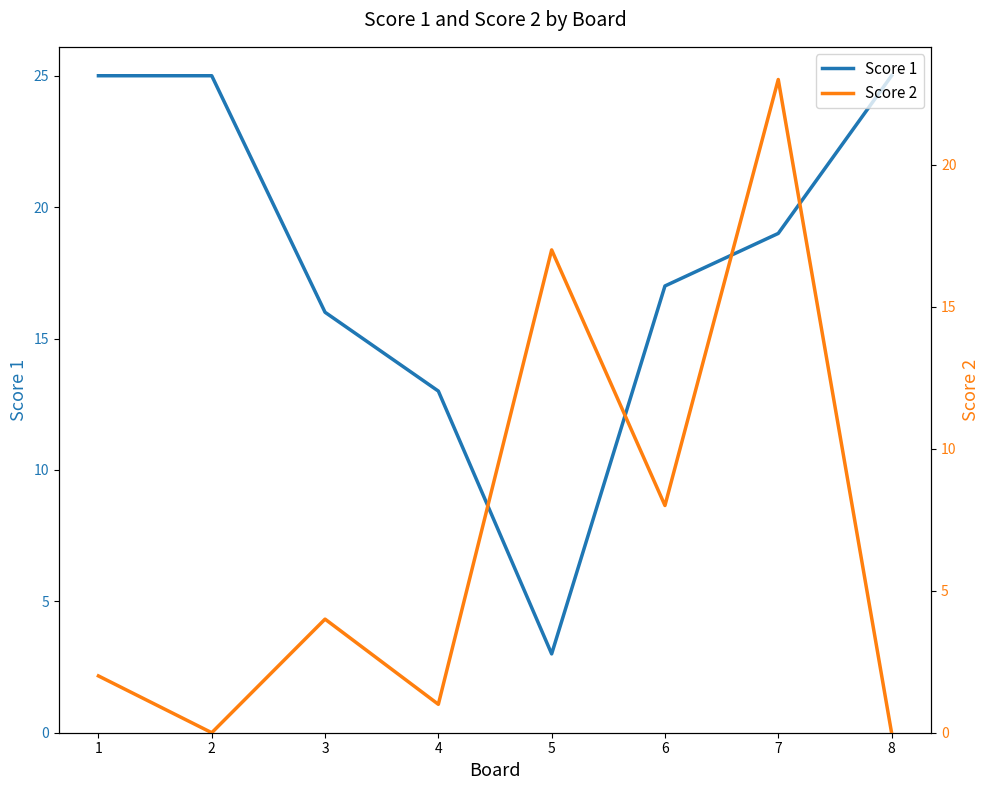

At which category is the sum across all series the highest?

7